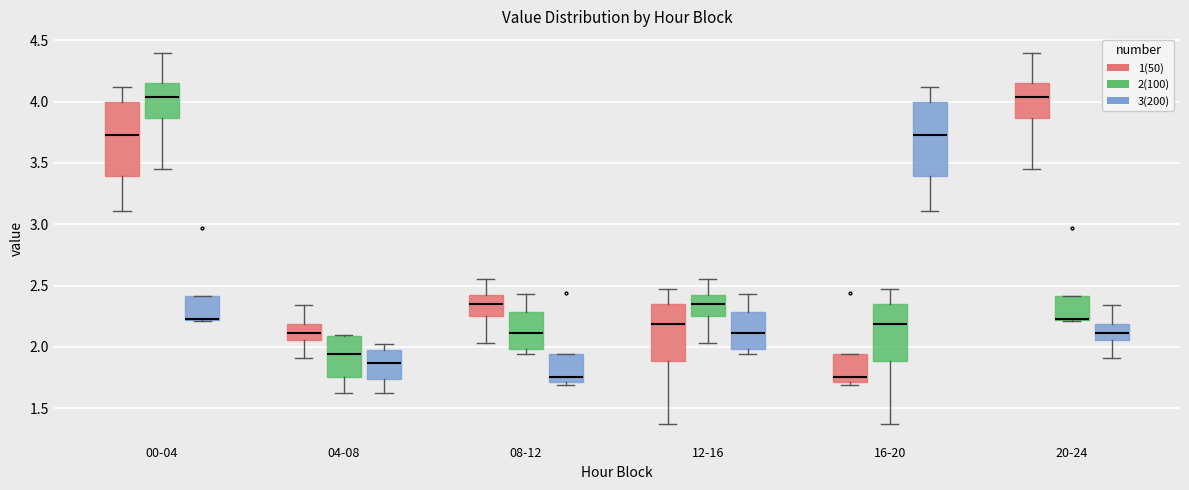

Where does the upper whisker of the box for 08-12 (2(100)) end on the y-axis? The values are not printed on the chart, so give them approximately, as read against the axis.

2.45